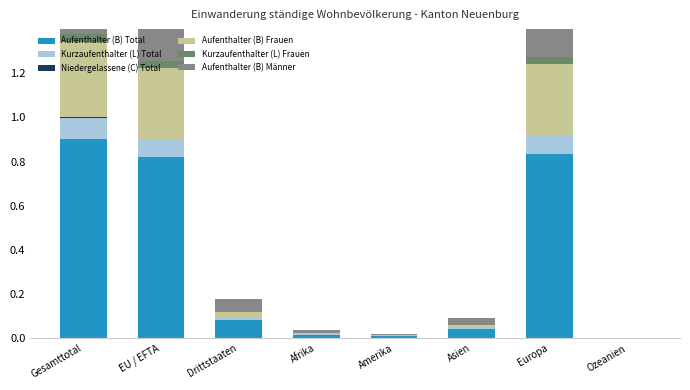

Count the number of data series in this chart.

6